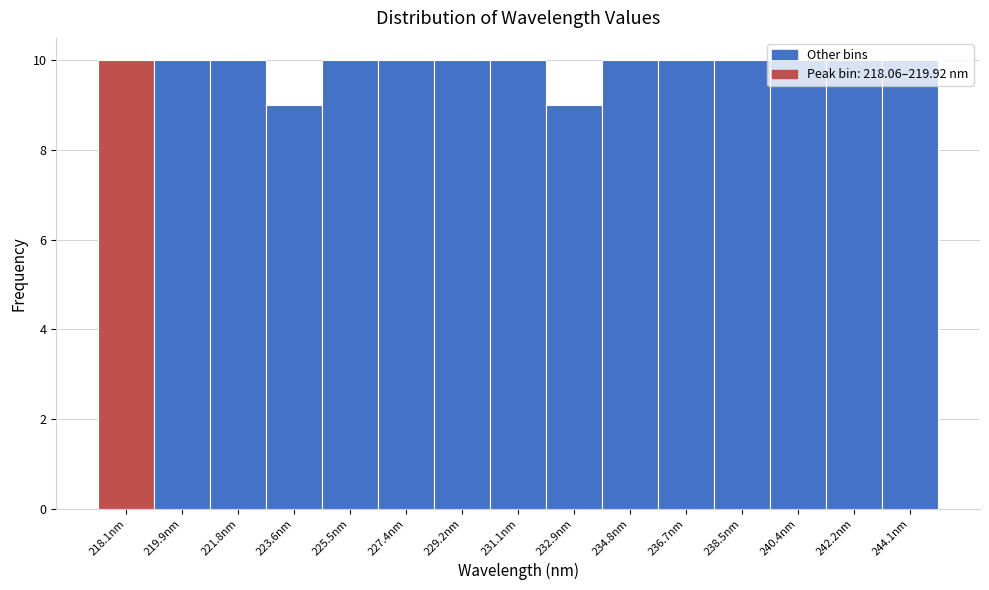

What is the label of the 6th bar from the right?

234.8nm